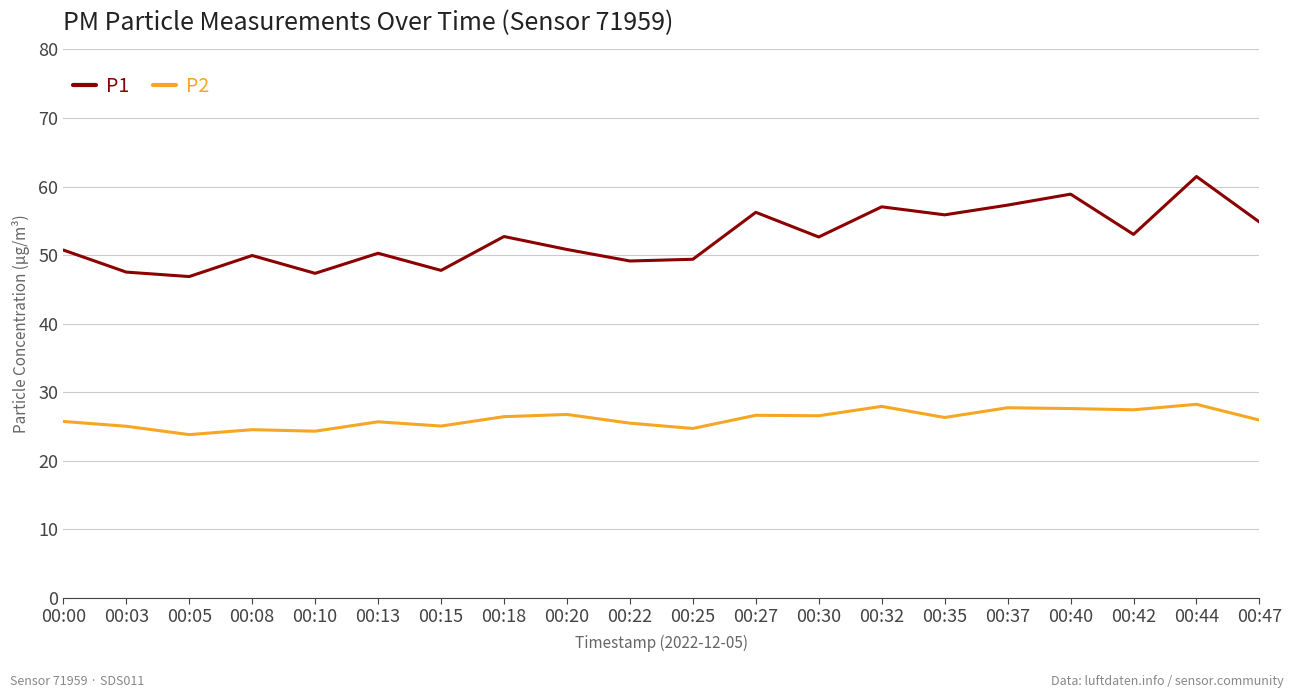

Rank the series at 00:22 from lowest to highest value.

P2, P1